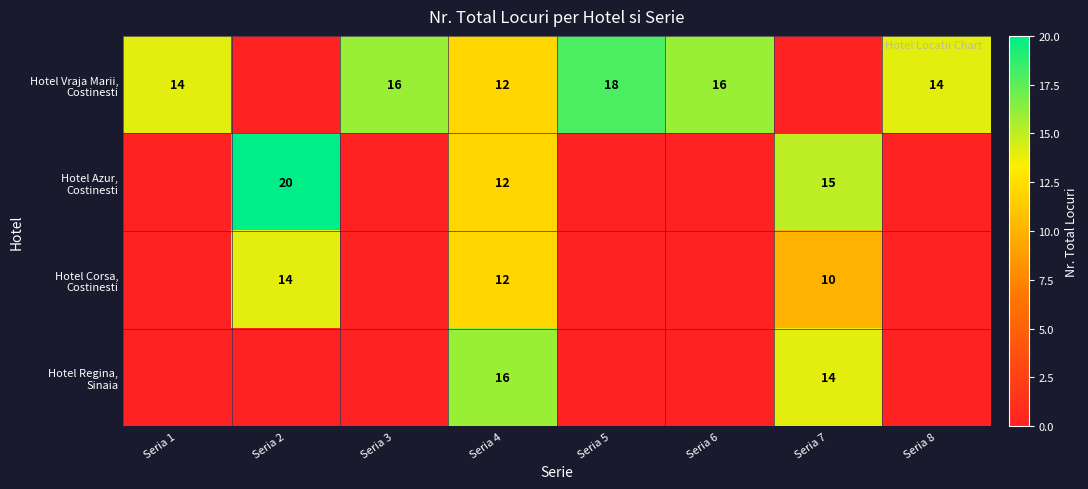

At which category is the sum across all series the highest?

Seria 4